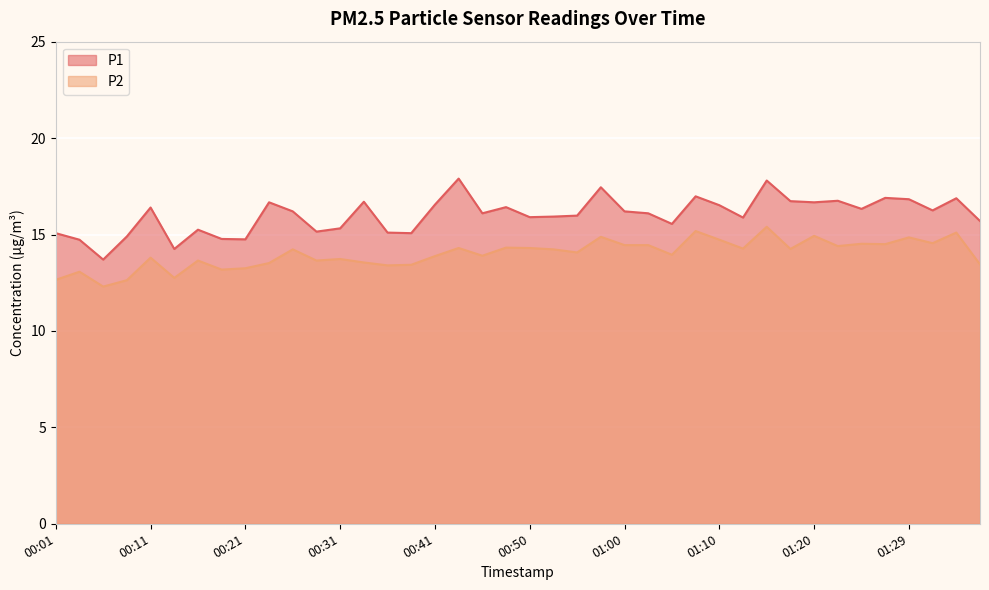

What position from the left is 00:58?

24